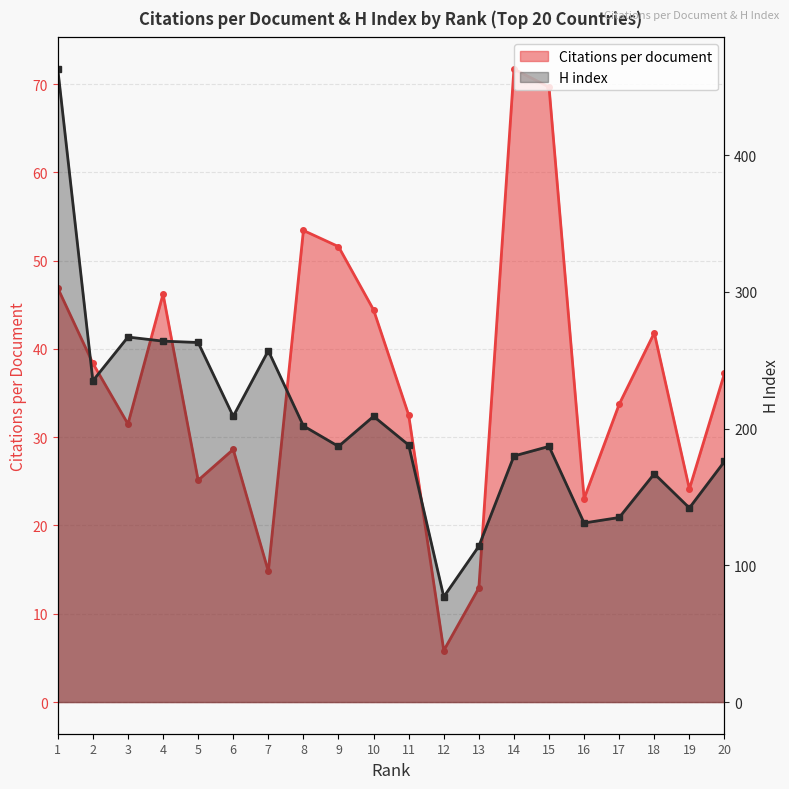

What is the difference between the H index values at 8 and 1?

261.0